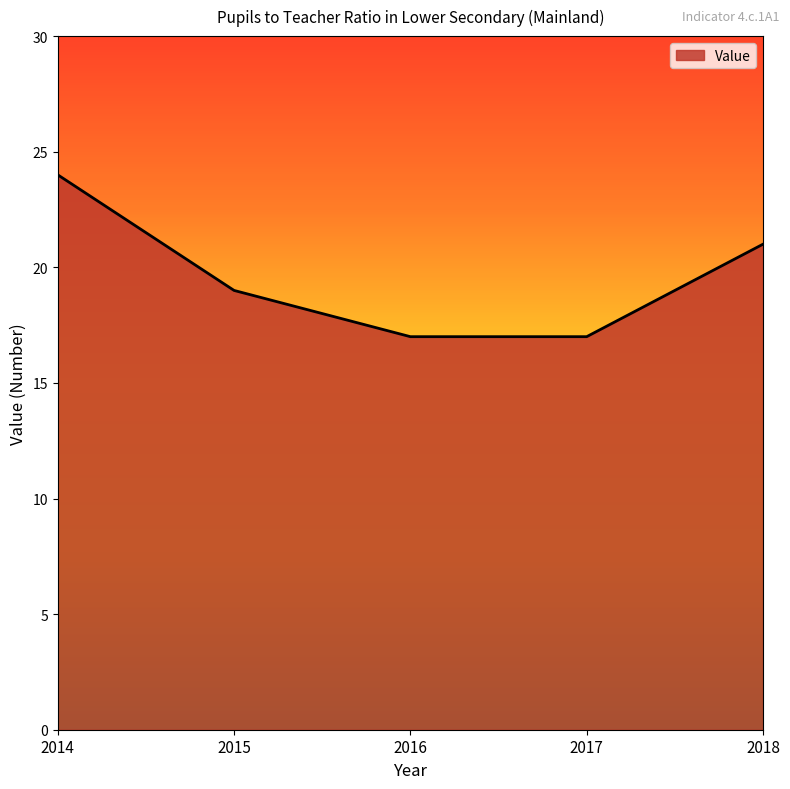

Reading right to left, list all the values displayed in this chart.

2018=21	2017=17	2016=17	2015=19	2014=24